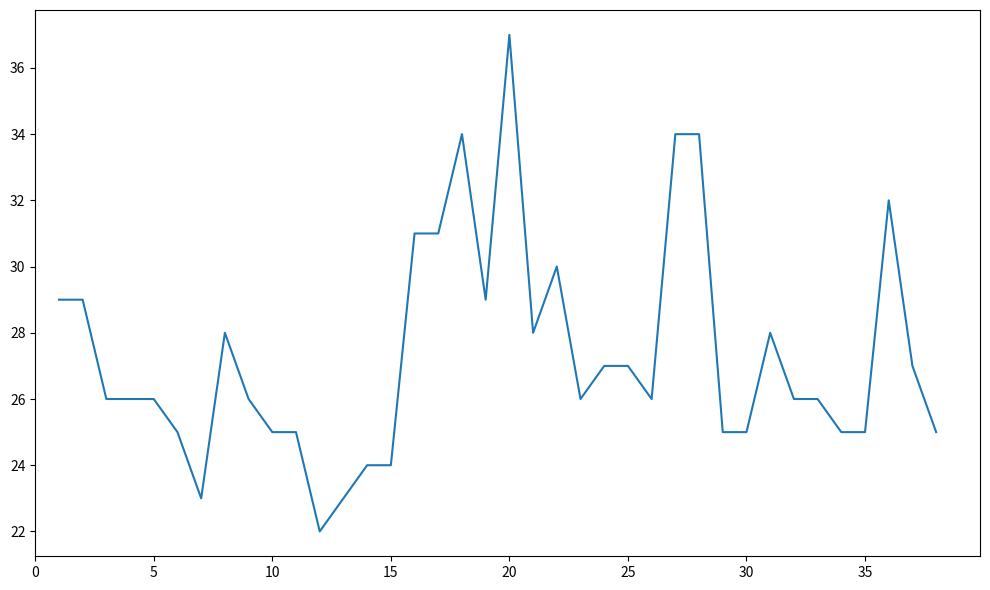

What is the smallest value displayed?

22